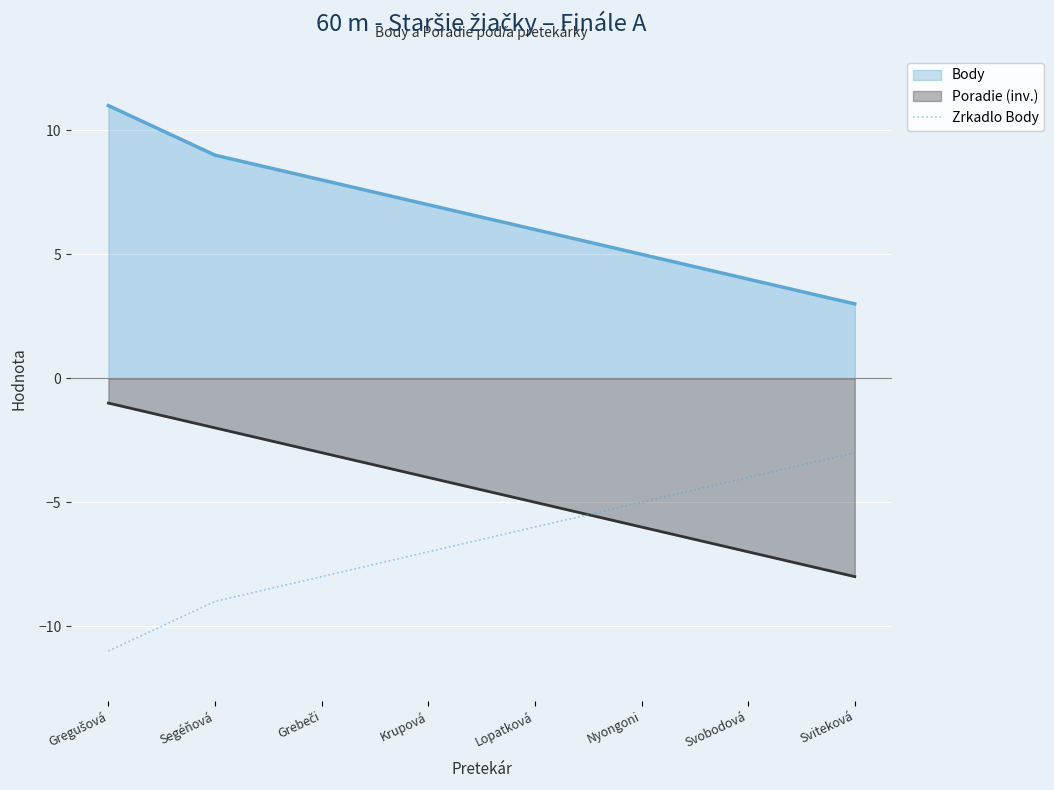

Is it true that the value at Krupová is -7?

True